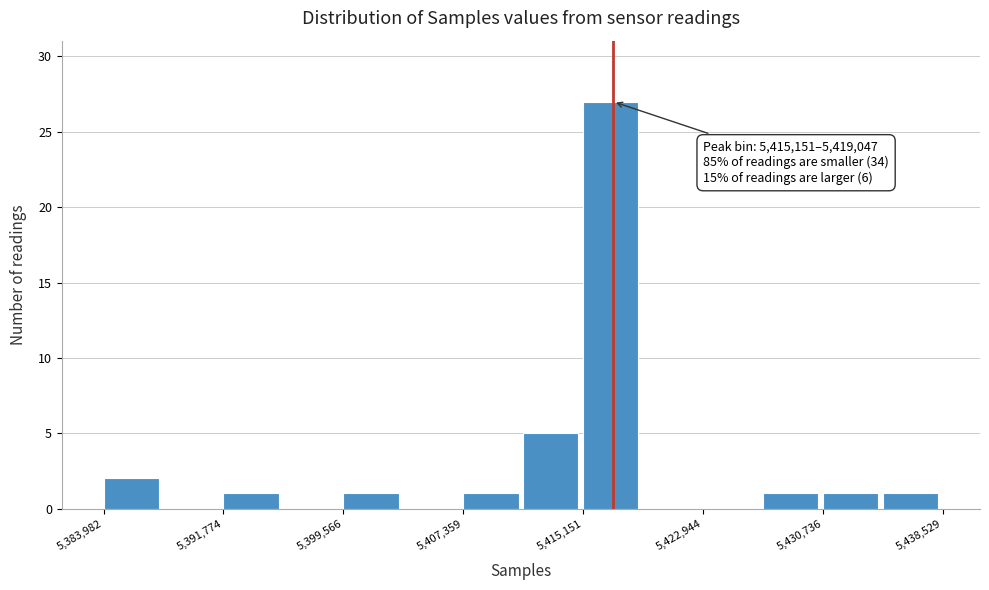

Around what value on the x-axis is the tallest bar? Give the approximate position of its centre, as read against the axis.

5417000